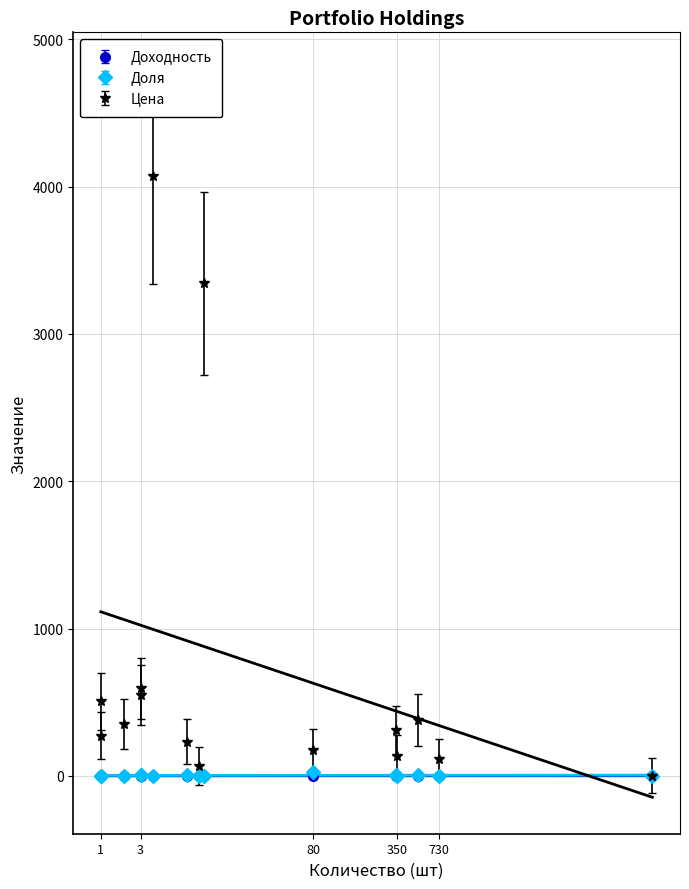

What is the difference between the maximum and minimum values in the Цена series?

4070.5